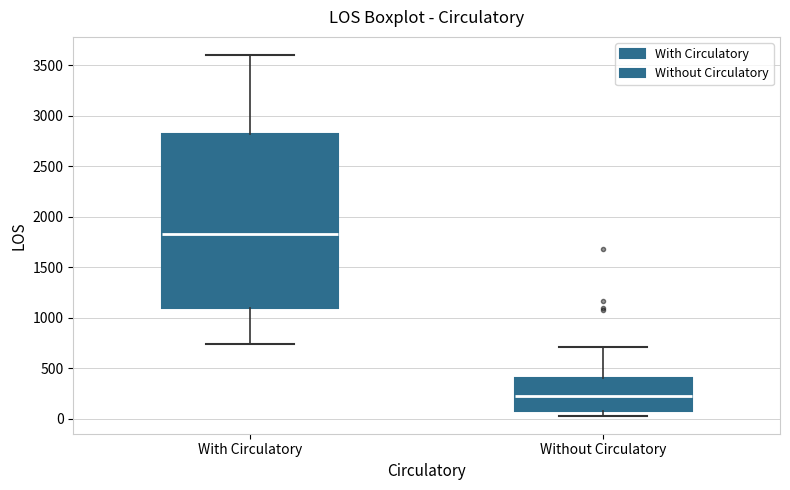

Which box has the lowest median line?

Without Circulatory